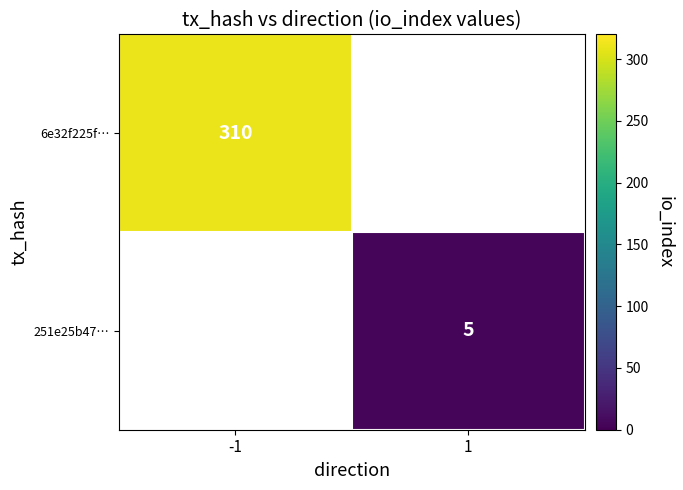

Is it true that 6e32f225f… equals 184 at -1?

False